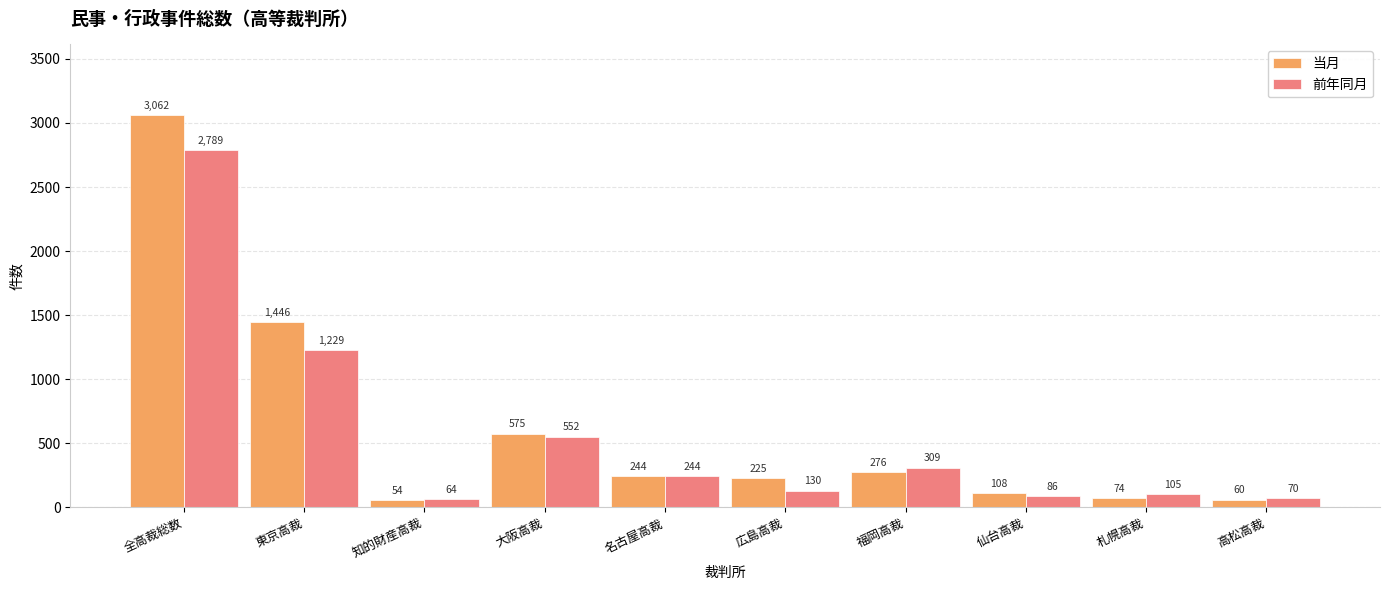

The 前年同月 series shows 64 at 知的財産高裁. True or false?

True